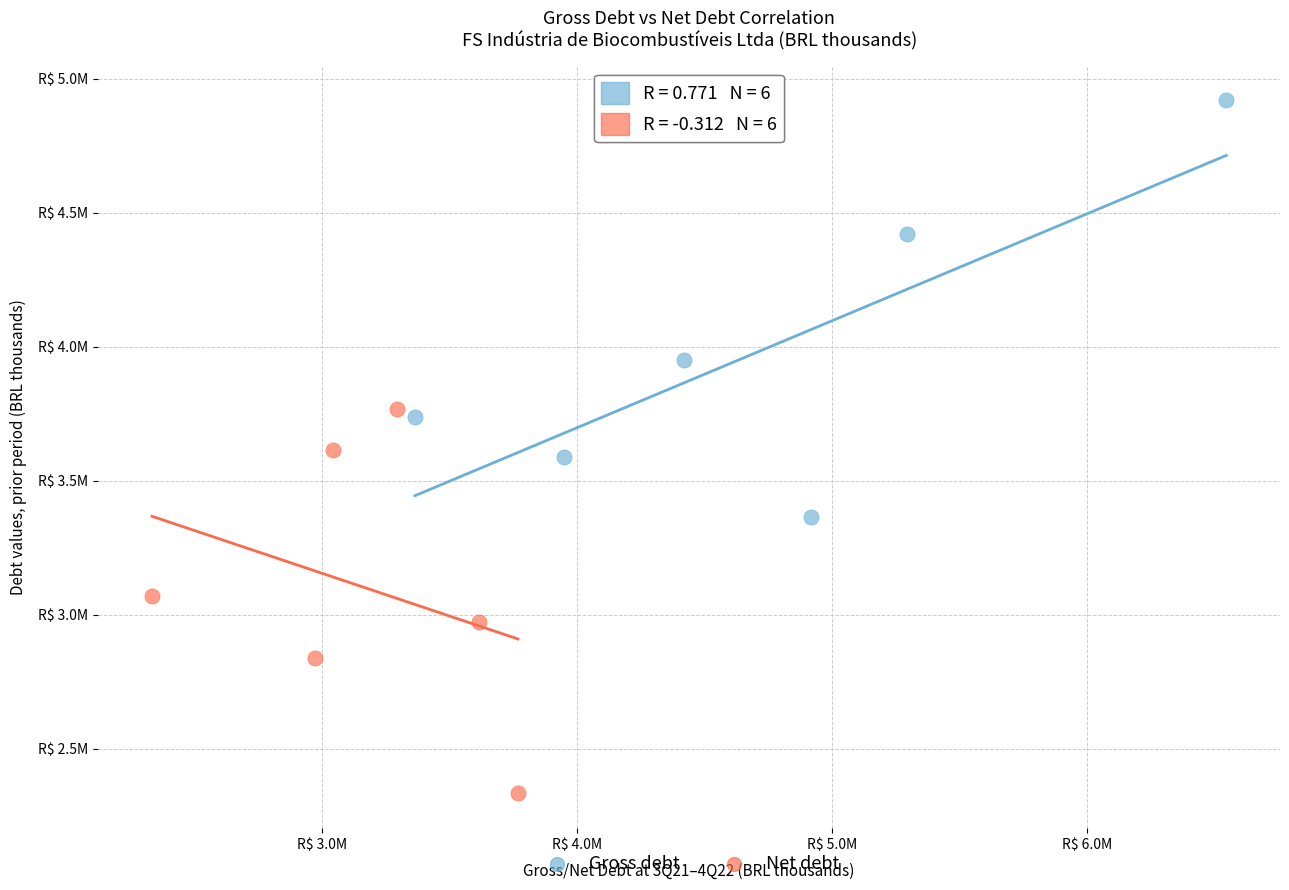

Which series has the widest spread of Y values?

Gross debt